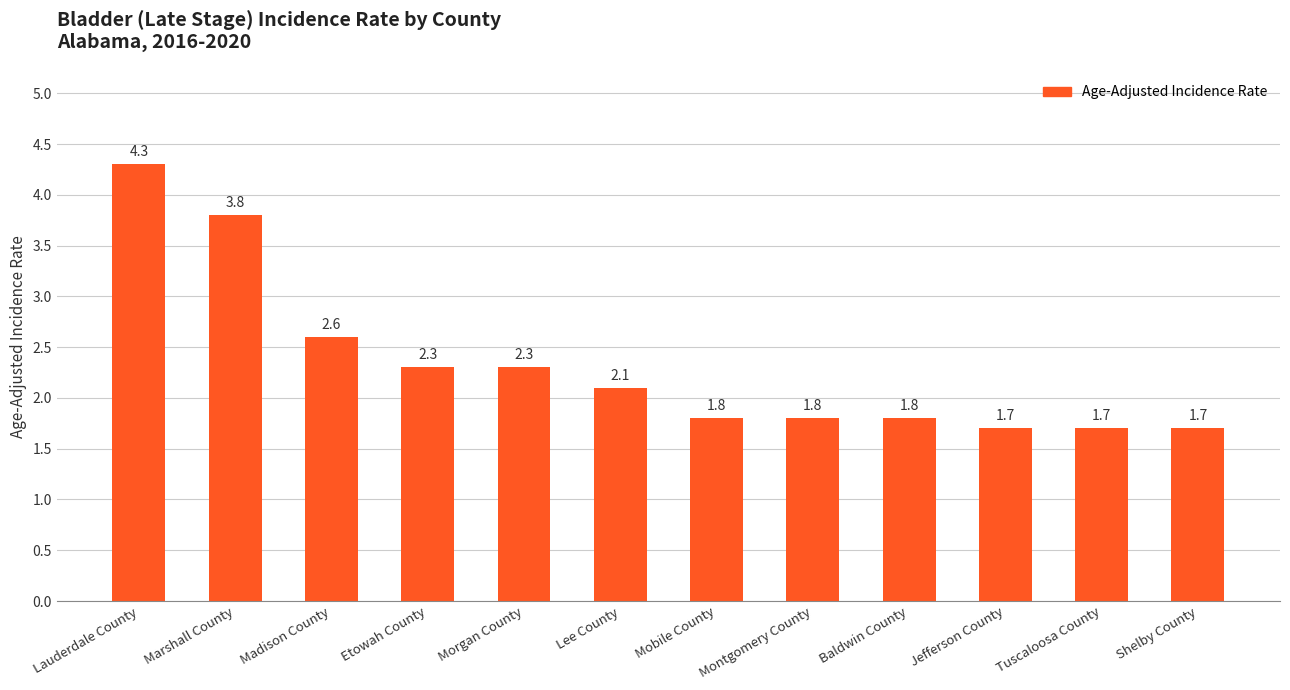

What is the average value?

2.3